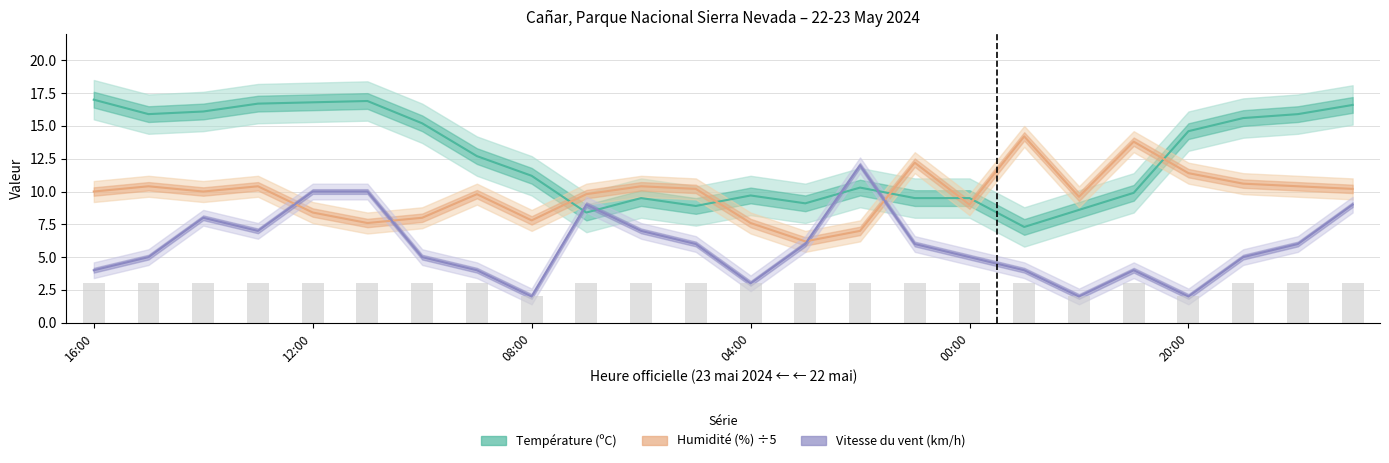

The Vitesse du vent (km/h) series shows 5.0 at 15:00. True or false?

True